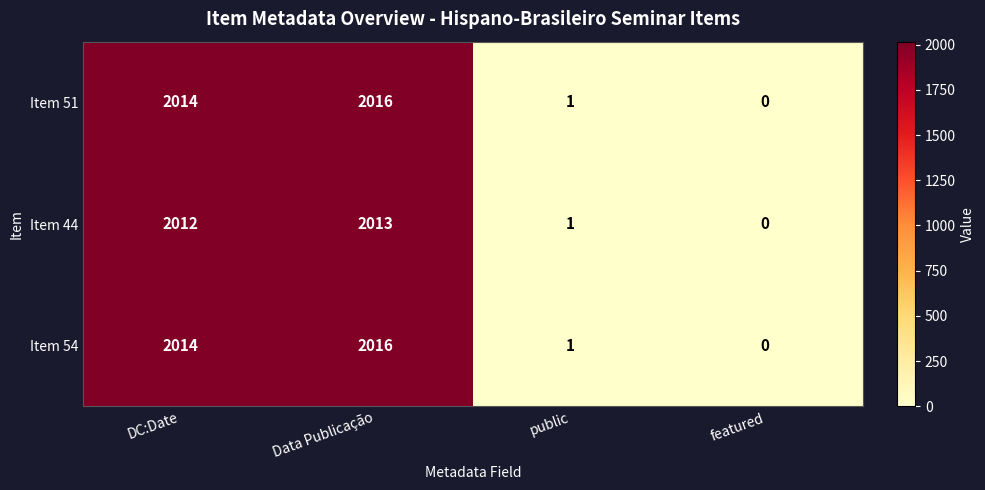

At which category does the chart reach its minimum across all series?

featured